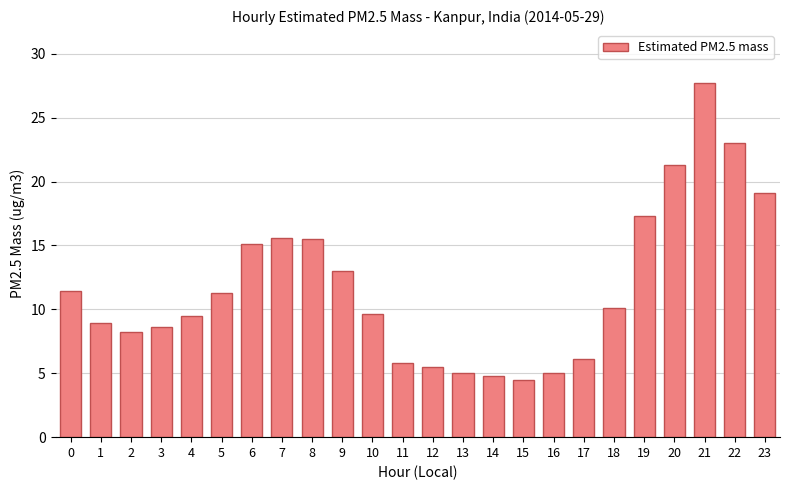

What is the sum of all values?

281.9